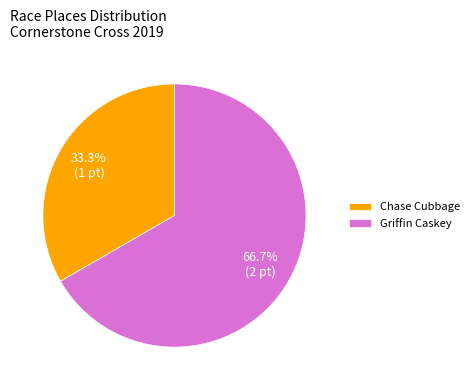

What percentage do Chase Cubbage and Griffin Caskey together represent?

100.0%